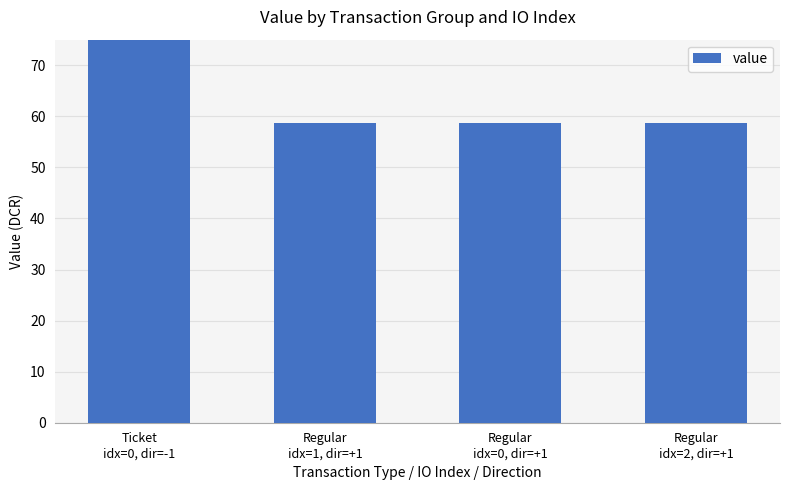

What is the label of the 4th bar from the left?

Regular
idx=2, dir=+1